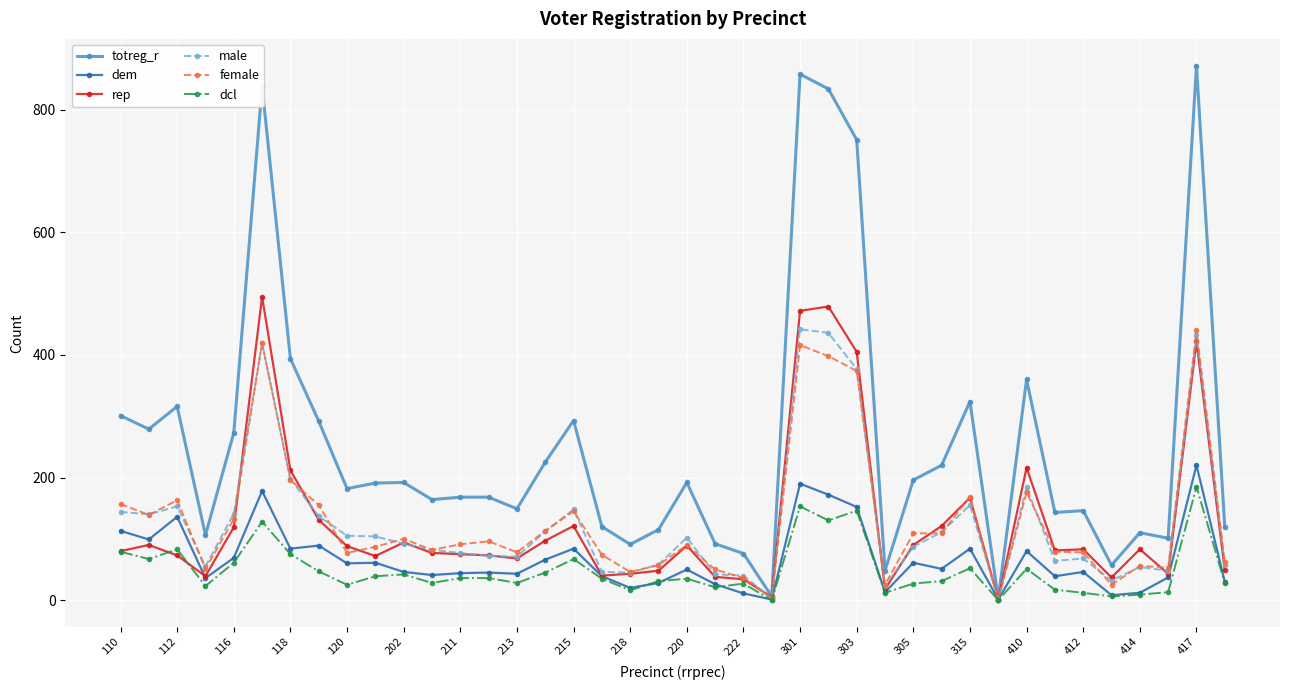

Which series has the largest range (max minus min)?

totreg_r